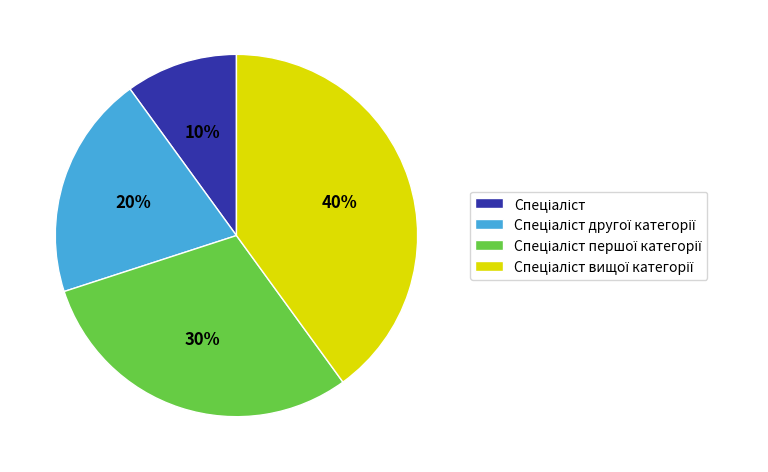

Is there any slice that represents more than half of the pie?

No